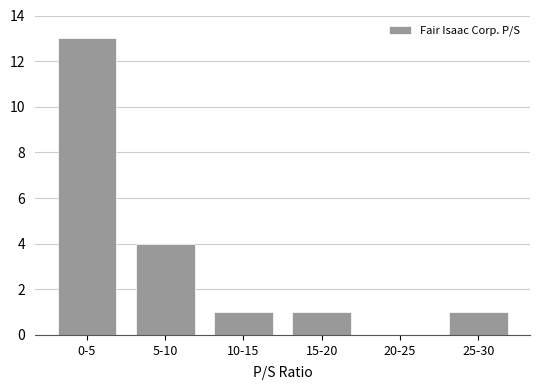

Reading left to right, list all the values displayed in this chart.

0-5=13	5-10=4	10-15=1	15-20=1	20-25=0	25-30=1